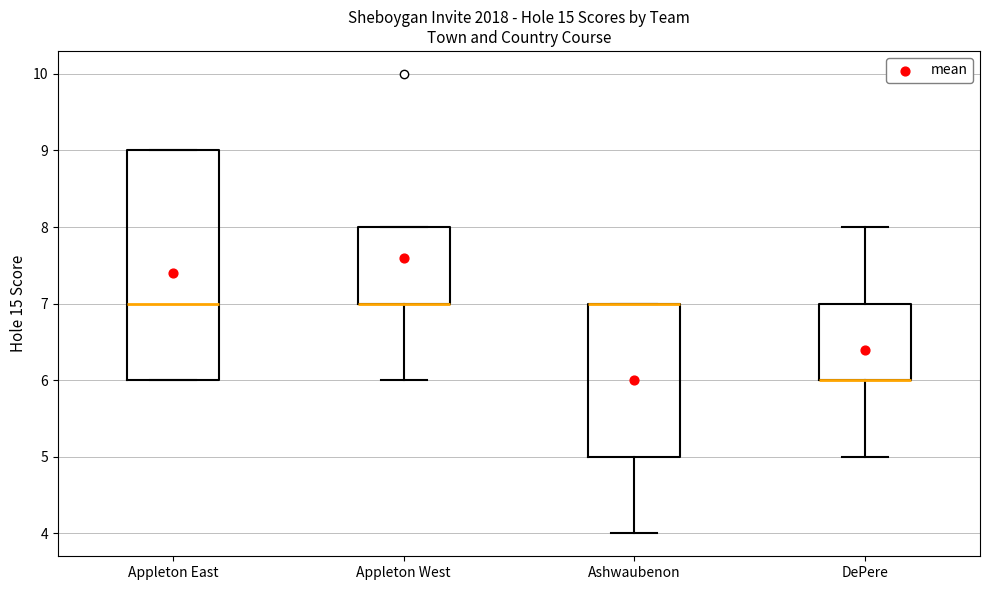

Reading left to right, transcribe this box plot: for each box, give where its median line is, the range the box spans, and where its two whiskers end, as read against the y-axis. The values are not printed on the chart, so give them approximately, as read against the axis.

Appleton East: median 7, box 6 to 9, whiskers 6 to 9
Appleton West: median 7 (drawn on the box's lower edge), box 7 to 8, whiskers 6 to 8
Ashwaubenon: median 7 (drawn on the box's upper edge), box 5 to 7, whiskers 4 to 7
DePere: median 6 (drawn on the box's lower edge), box 6 to 7, whiskers 5 to 8